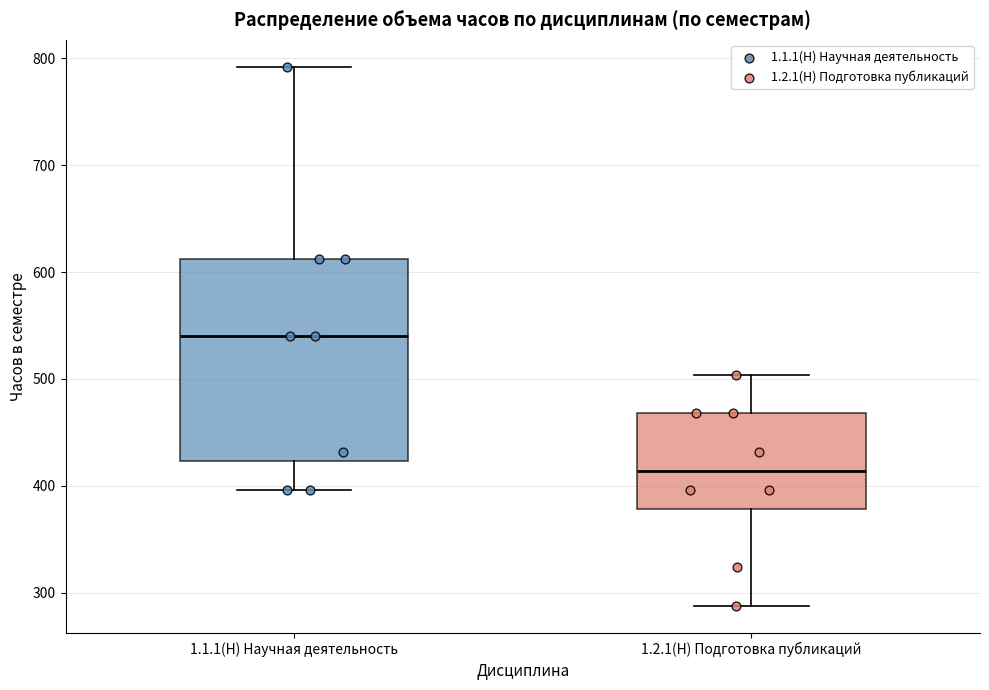

Comparing the boxes themselves (not the whiskers), which one is the tallest?

1.1.1(Н) Научная деятельность